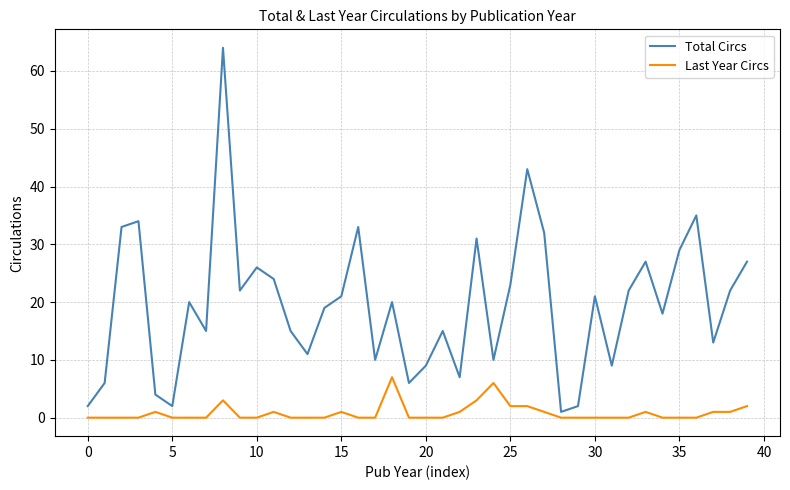

How many series are shown in this chart?

2